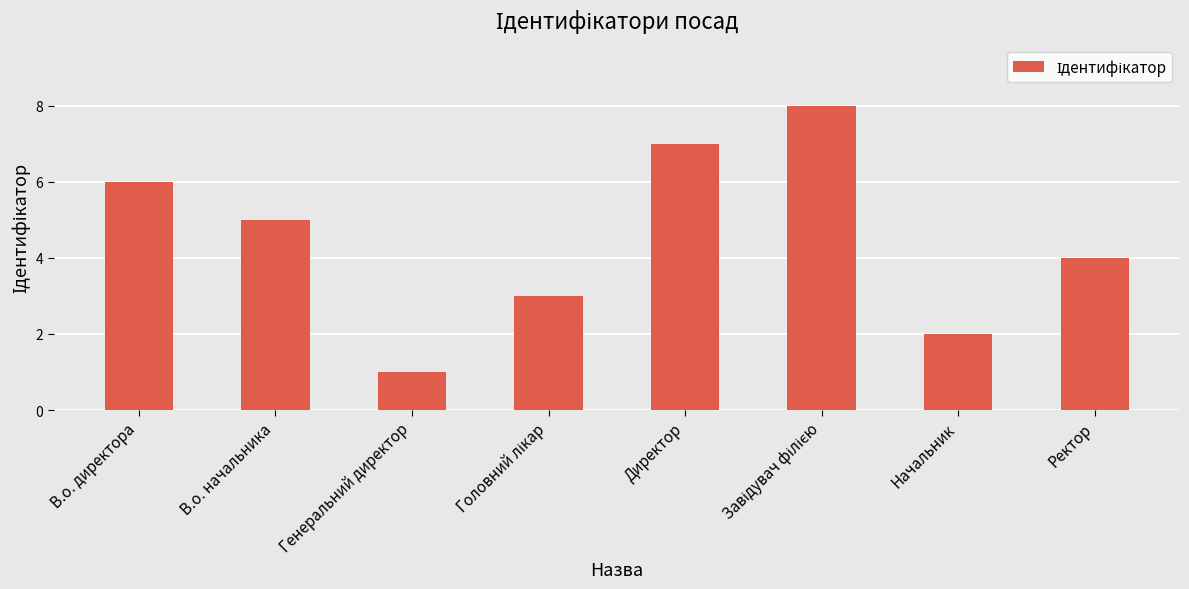

Between Генеральний директор and В.о. начальника, which is larger?

В.о. начальника